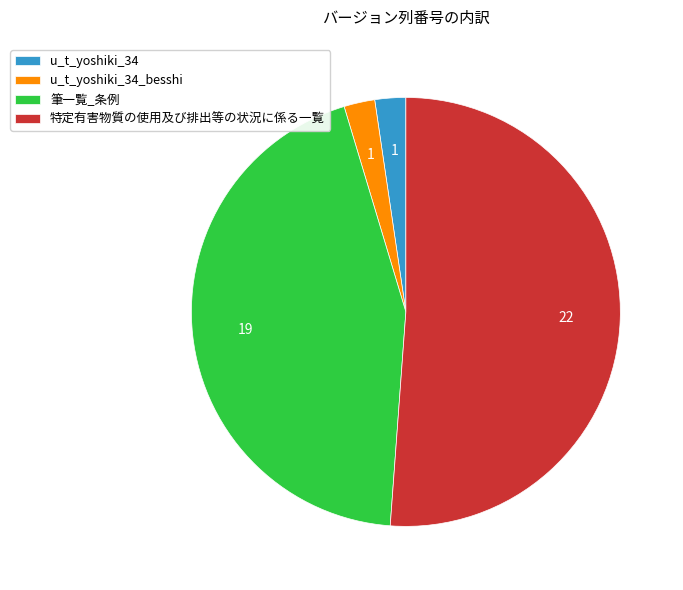

Is there any slice that represents more than half of the pie?

Yes